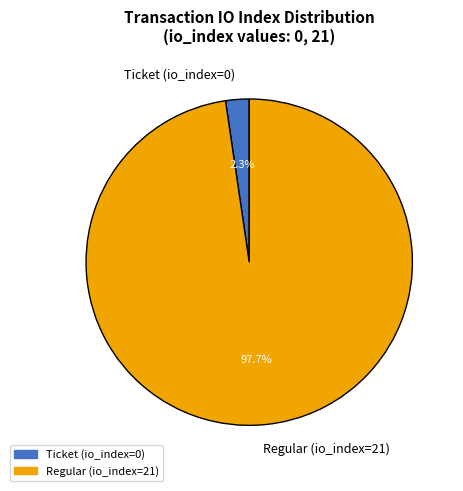

Rank the categories by value from lowest to highest.

Ticket (io_index=0), Regular (io_index=21)